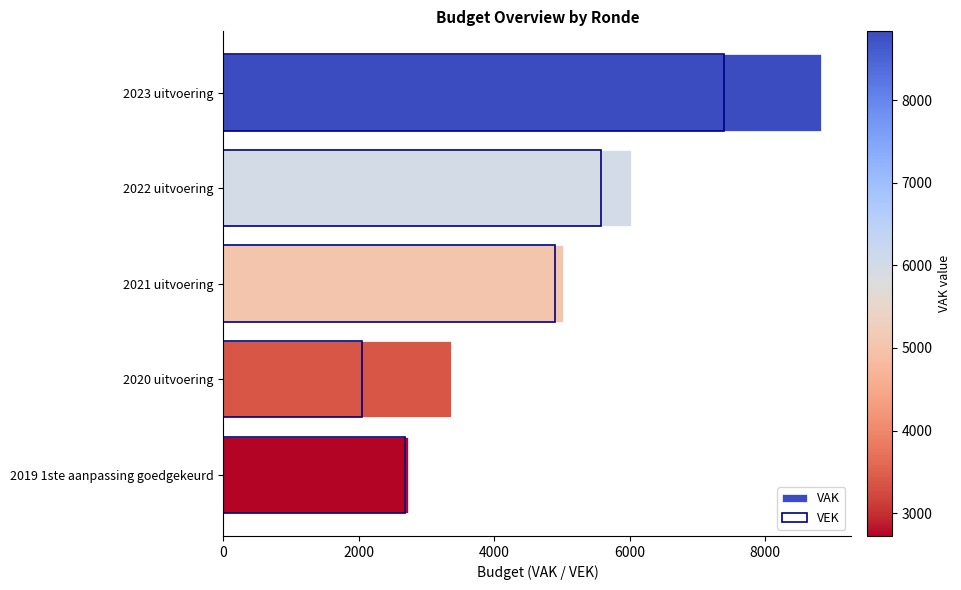

What is the total value across all series at 2020 uitvoering?

5411